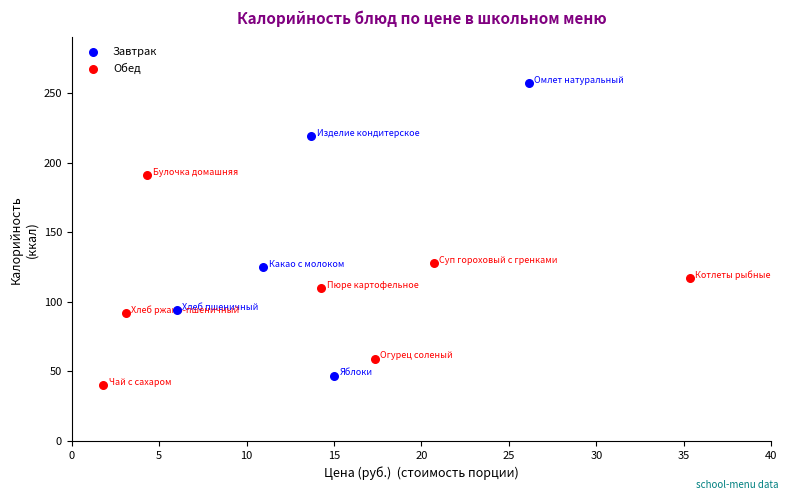

Which series has the largest Y range (max minus min)?

Завтрак